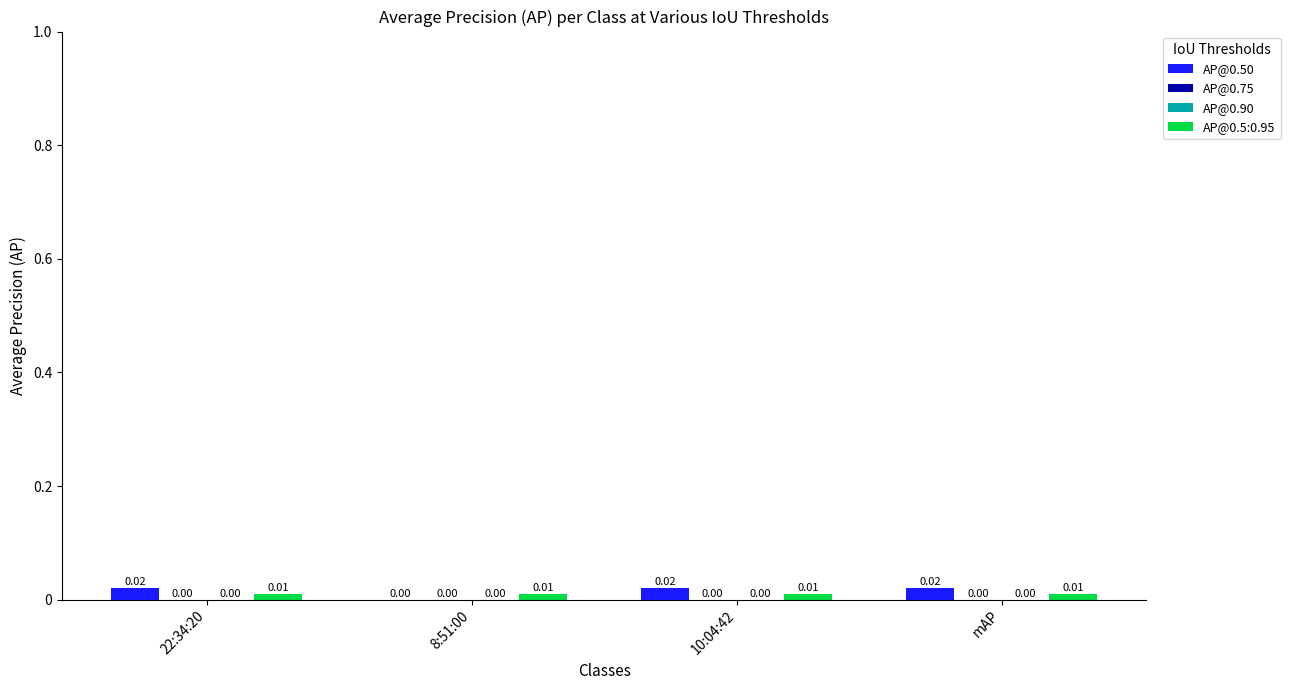

How many categories are shown in the chart?

4